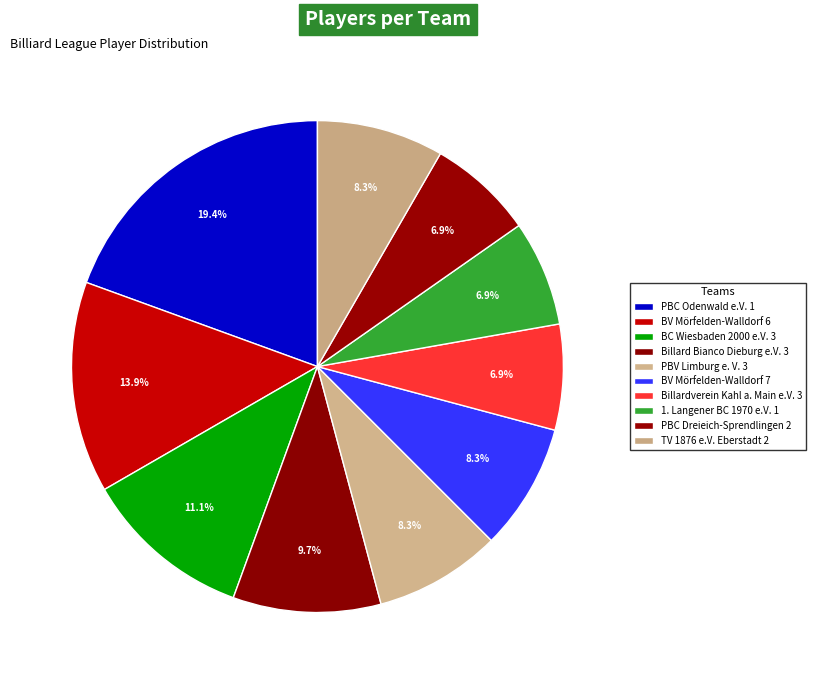

Which has a higher value, PBV Limburg e. V. 3 or BC Wiesbaden 2000 e.V. 3?

BC Wiesbaden 2000 e.V. 3